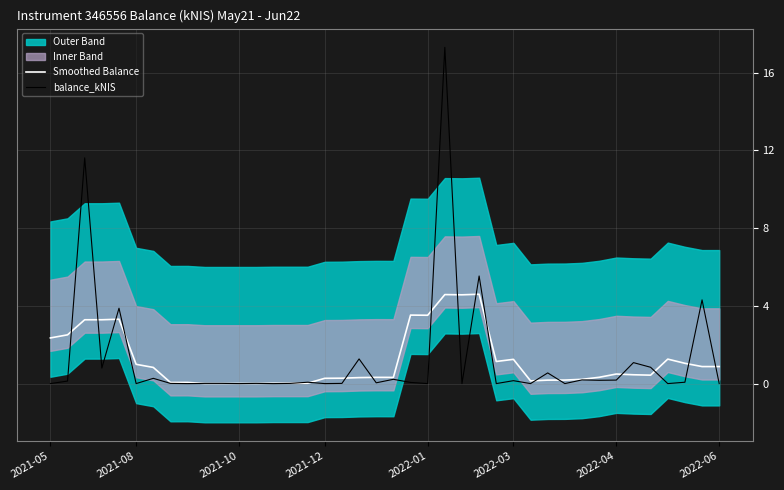

What is the difference between the maximum and minimum values in the balance_kNIS series?

17.3